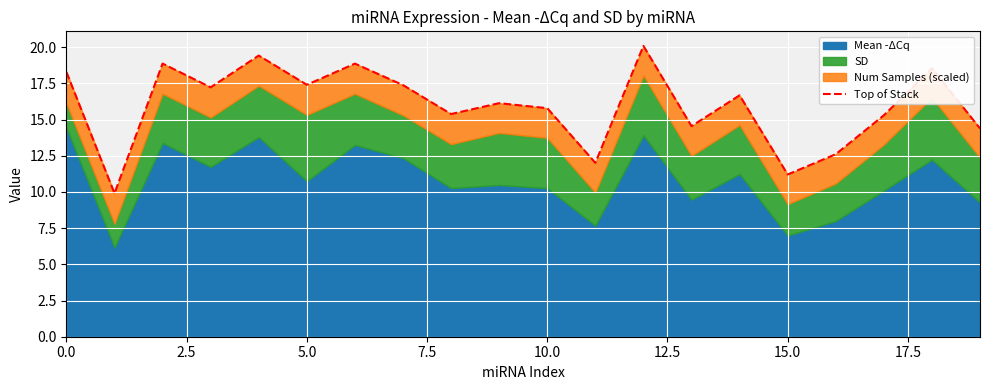

Count the number of values greater than 16.

11